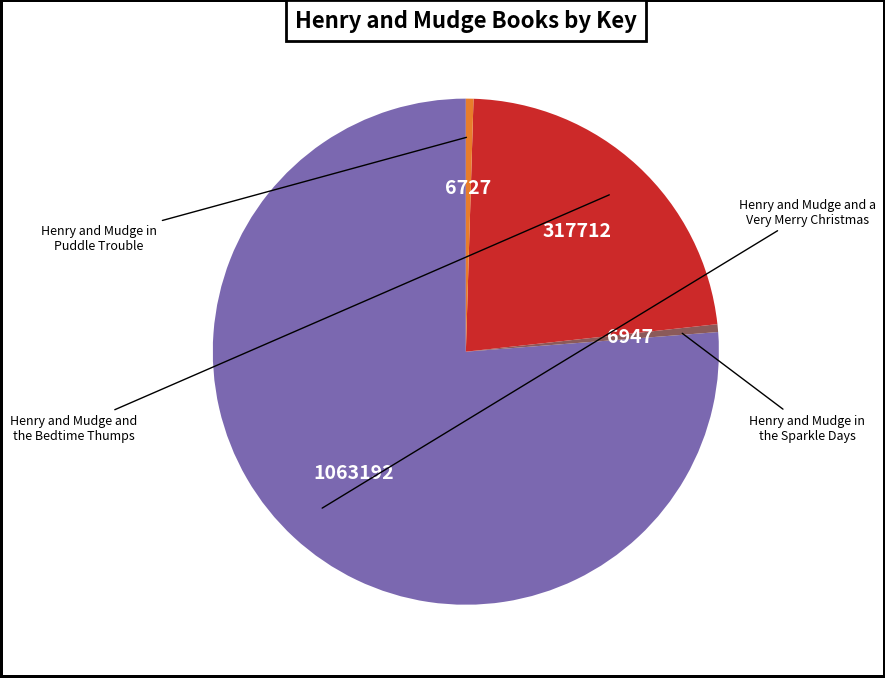

To the nearest percent, what is the difference between the largest and smallest slice percentages?

76%